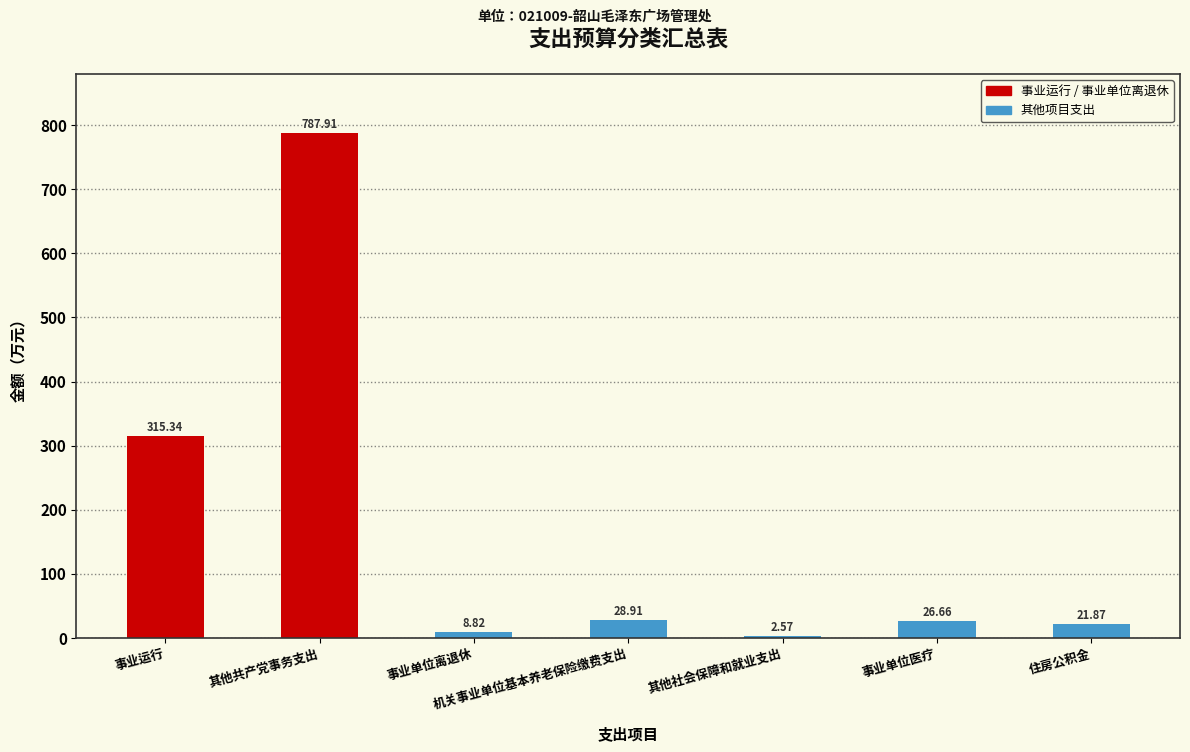

Are the bars horizontal?

No